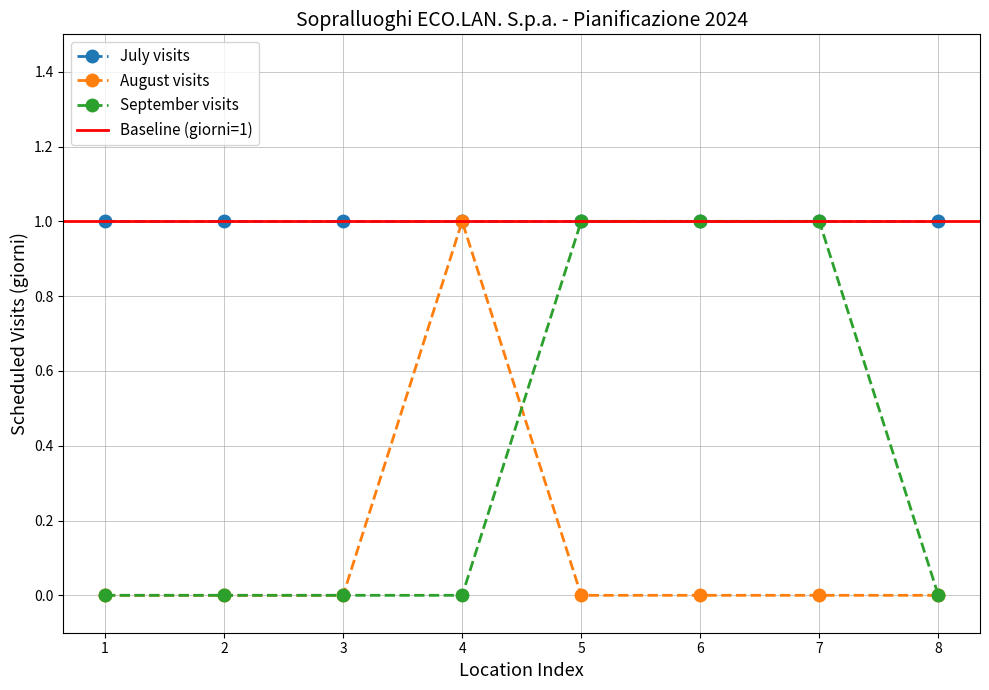

The value of August visits at 7 is 0. True or false?

True